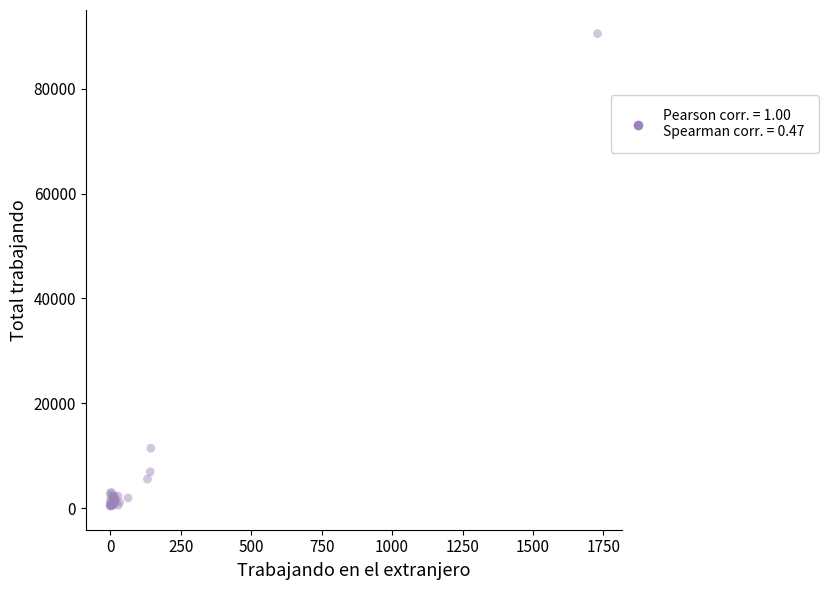

What Y value in the scatter plot is closest to 45440?

11408